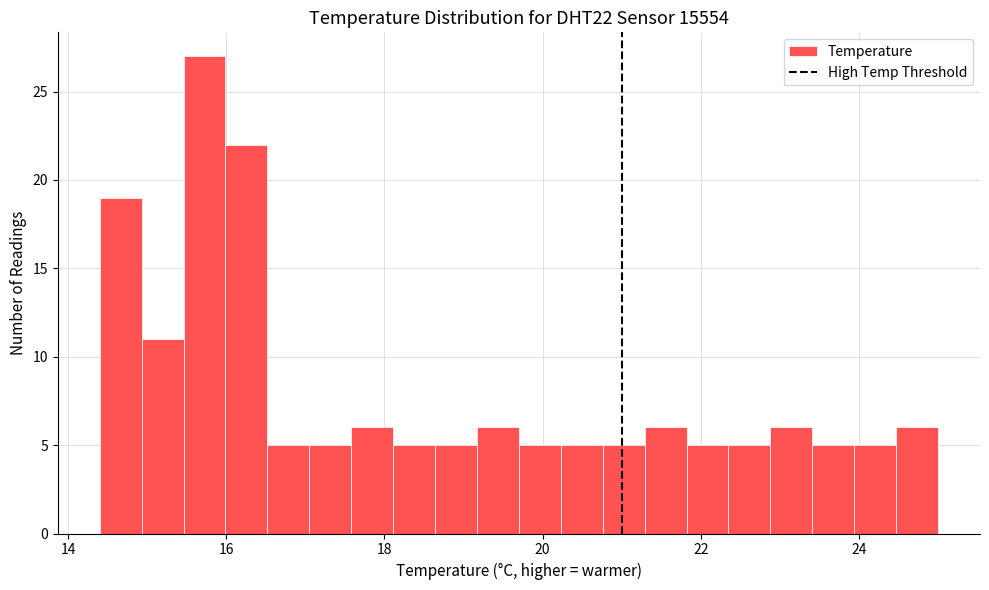

Read against the x-axis, roughly where is the centre of the tallest bar?

15.8